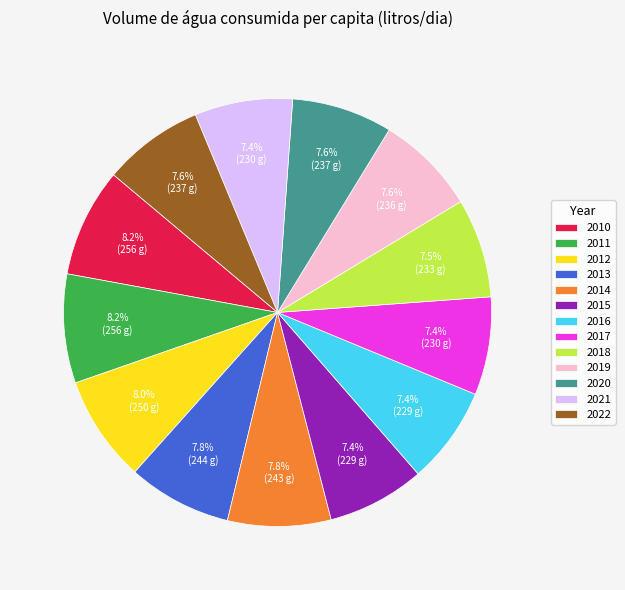

What is the ratio of the value at 2013 to the value at 2014?

1.0